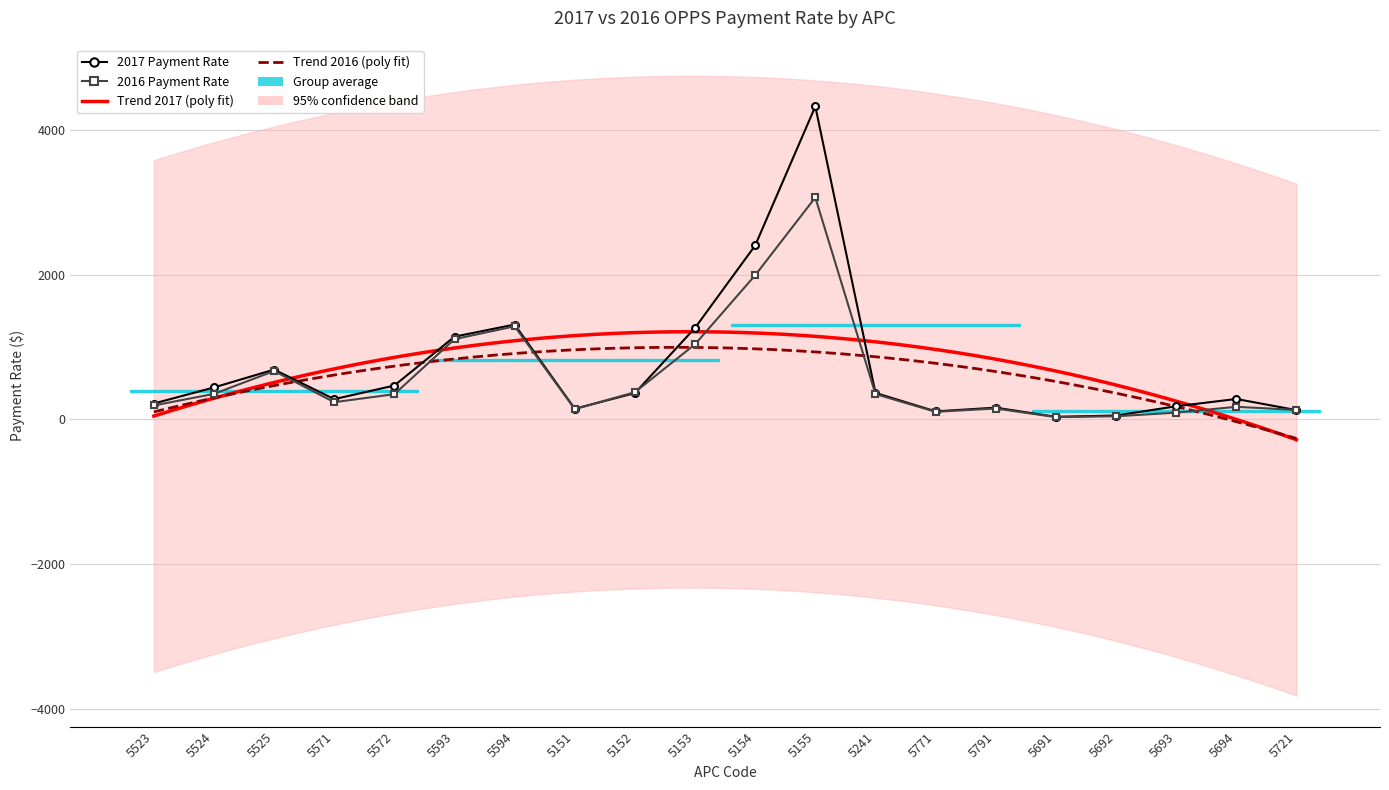

Between 5771 and 5691, which series saw the biggest shift?

2017 Payment Rate